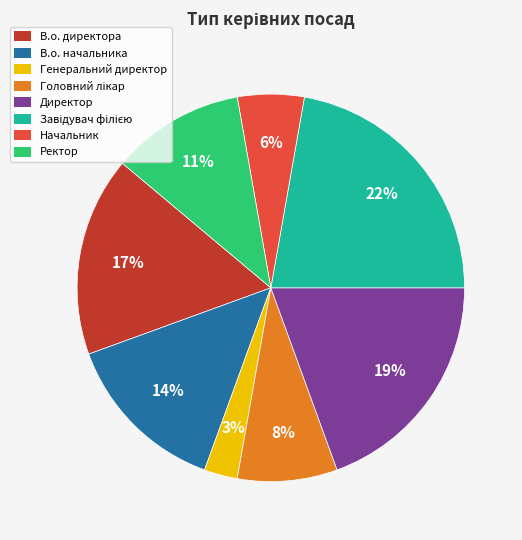

What is the smallest slice in the pie chart?

Генеральний директор